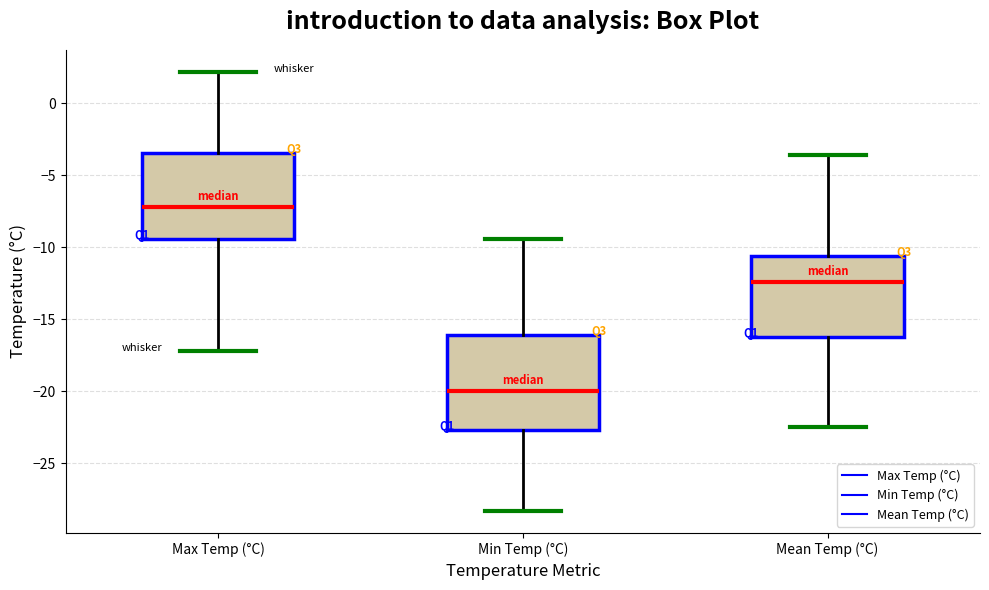

Reading left to right, read every box against the y-axis: the position of its median line, the range the box covers, and the ends of its whiskers. The values are not printed on the chart, so give them approximately, as read against the axis.

Max Temp (°C): median -7.0, box -9.5 to -3.5, whiskers -17.0 to 2.0
Min Temp (°C): median -20.0, box -22.5 to -16.0, whiskers -28.5 to -9.5
Mean Temp (°C): median -12.5, box -16.0 to -10.5, whiskers -22.5 to -3.5